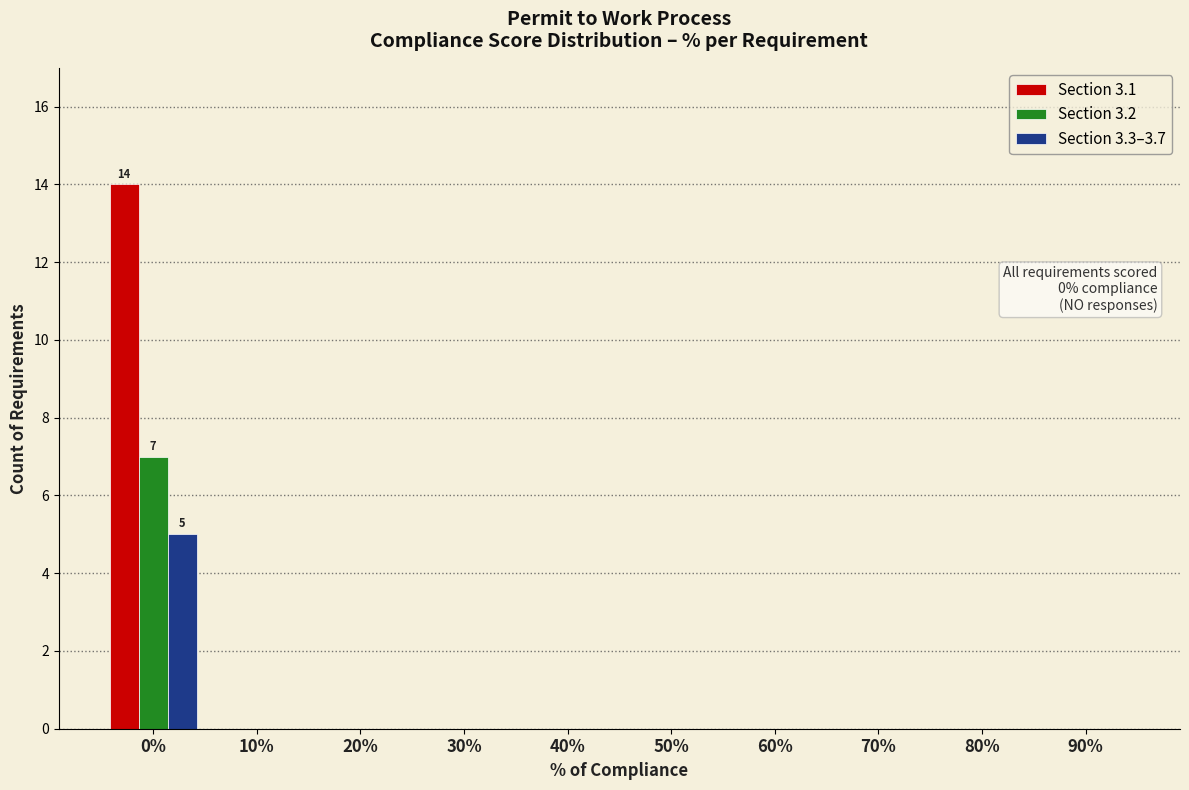

Reading right to left, list all the values displayed in this chart.

Section 3.1: 90%=0	80%=0	70%=0	60%=0	50%=0	40%=0	30%=0	20%=0	10%=0	0%=14
Section 3.2: 90%=0	80%=0	70%=0	60%=0	50%=0	40%=0	30%=0	20%=0	10%=0	0%=7
Section 3.3–3.7: 90%=0	80%=0	70%=0	60%=0	50%=0	40%=0	30%=0	20%=0	10%=0	0%=5